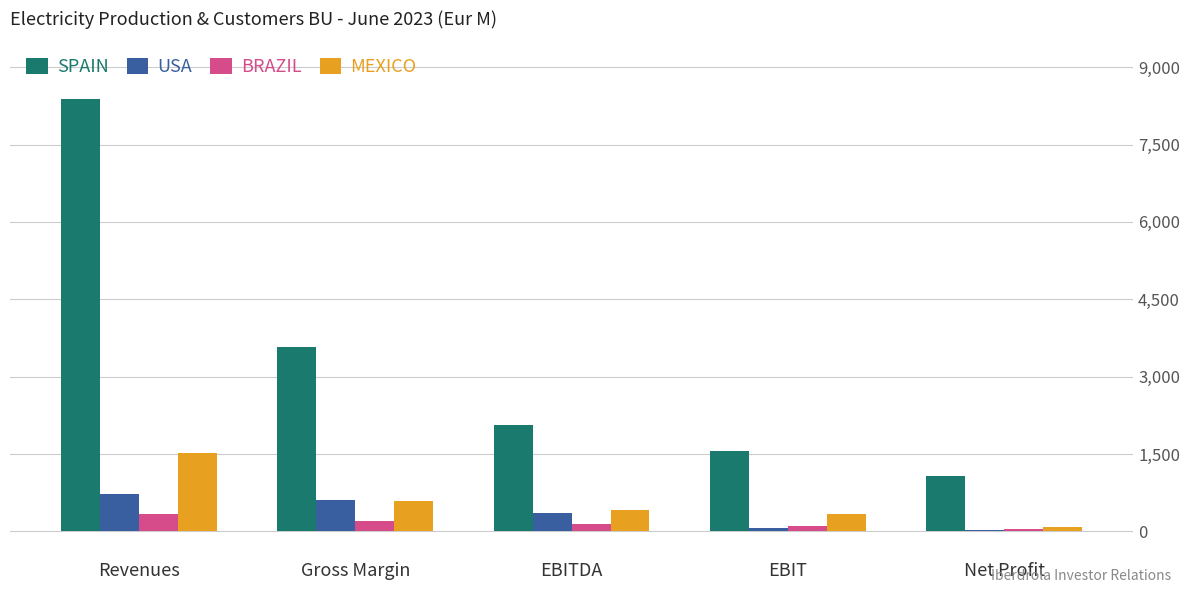

What is the sum of the USA values at Gross Margin and Net Profit?

626.0